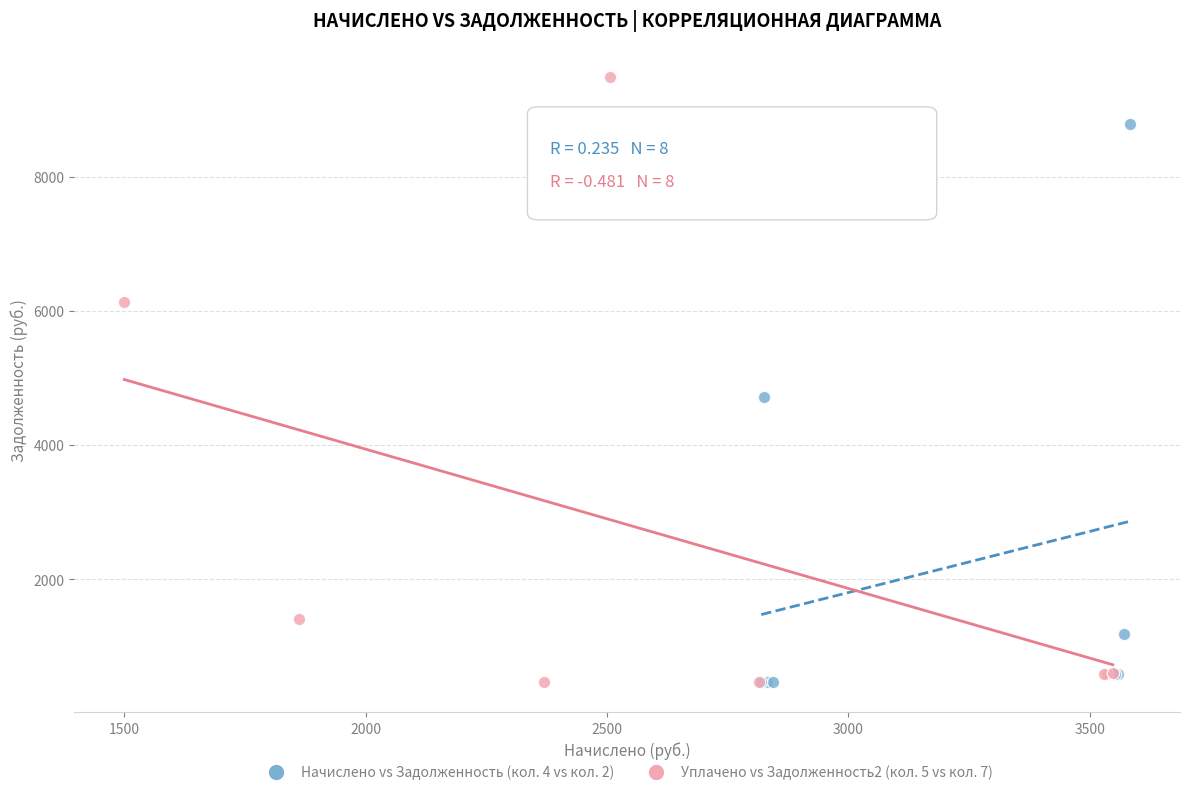

Which series has the largest Y range (max minus min)?

Уплачено vs Задолженность2 (кол. 5 vs кол. 7)